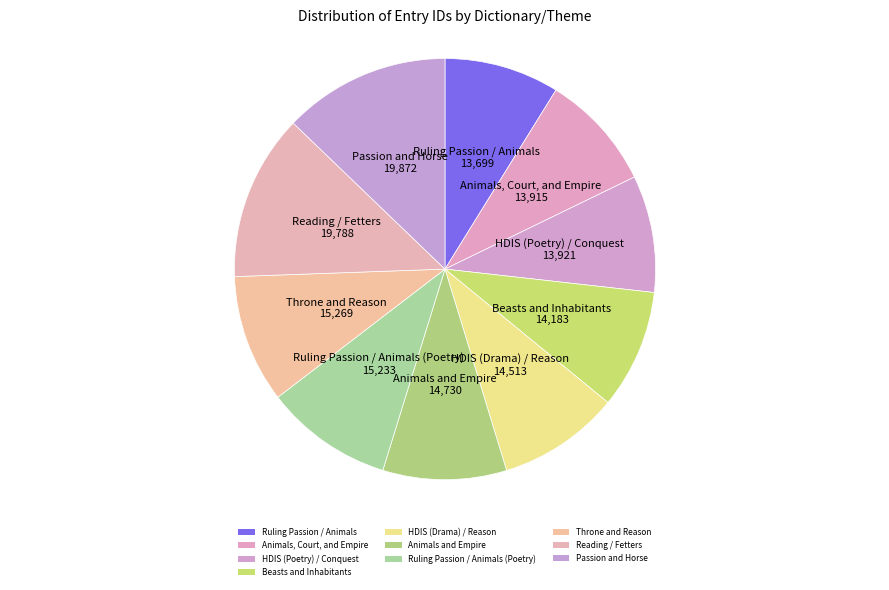

Which category has the smallest portion of the pie?

Ruling Passion / Animals